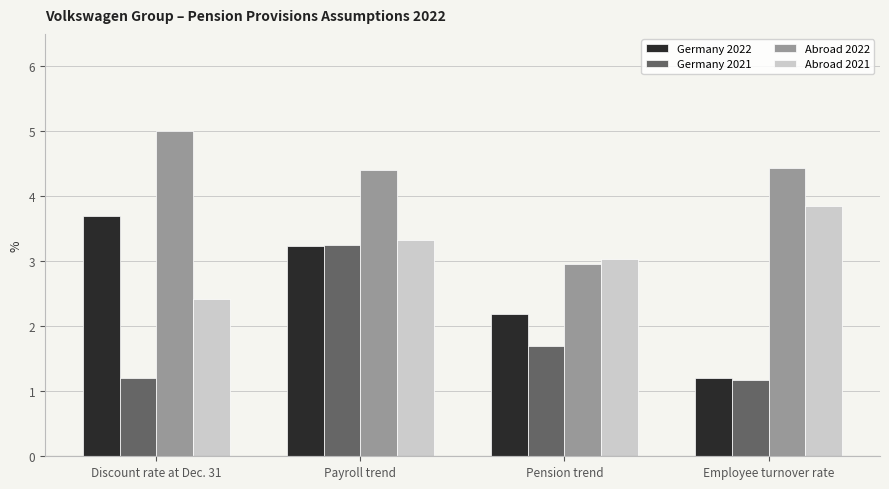

Does the chart contain stacked bars?

No